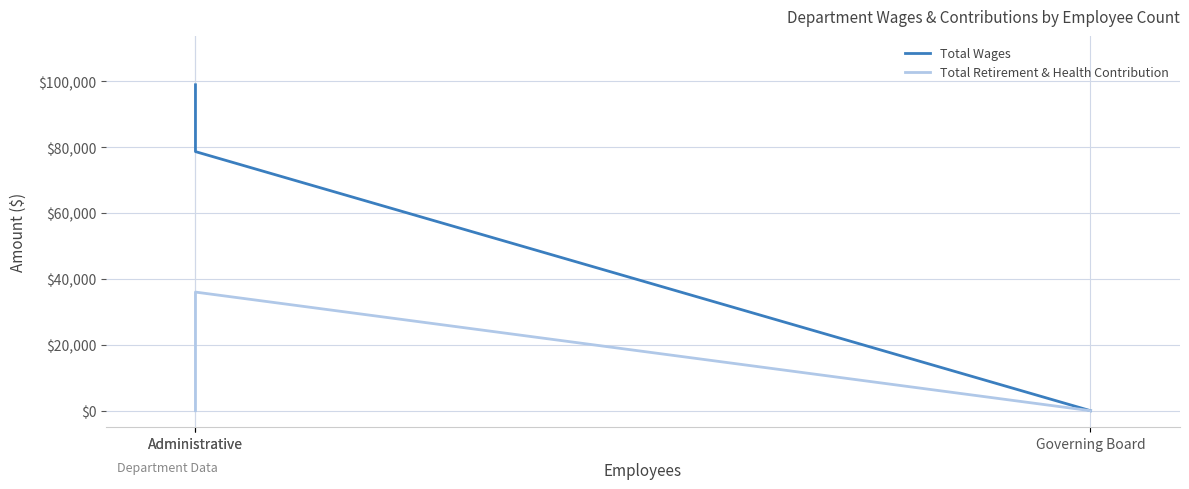

Rank the series by their maximum value, from lowest to highest.

Total Retirement & Health Contribution, Total Wages